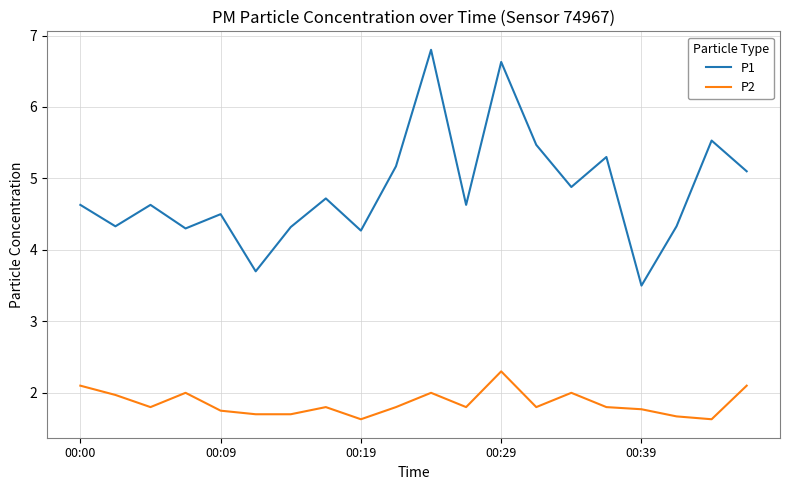

True or false: P2 and P1 cross at least once.

False